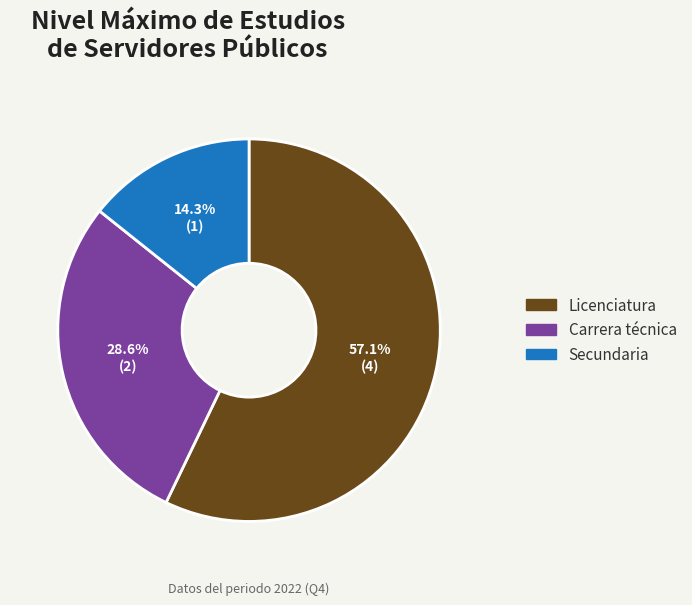

Which category has the smallest portion of the pie?

Secundaria